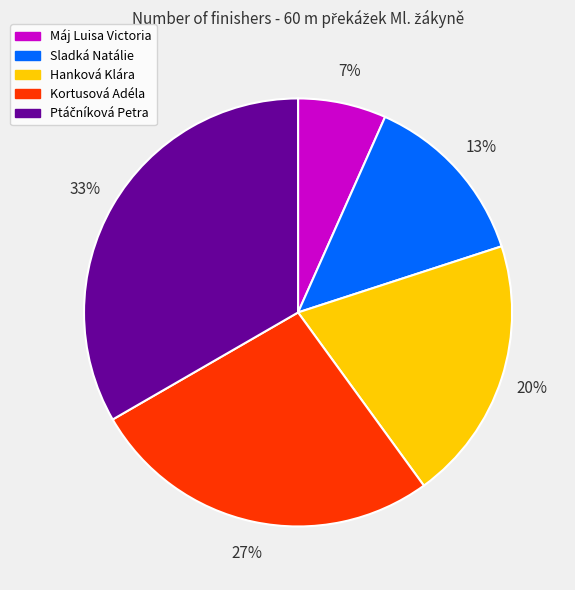

What is the smallest slice in the pie chart?

Máj Luisa Victoria